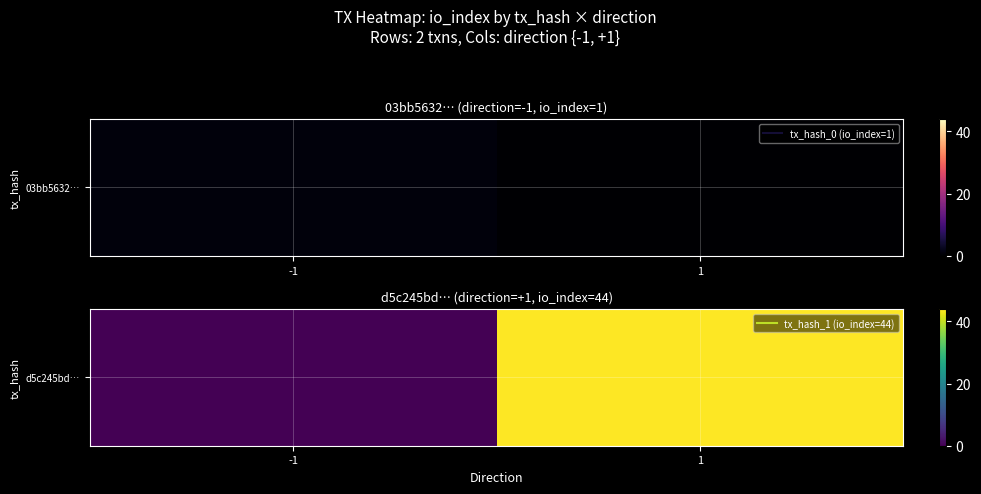

Rank the categories by value from highest to lowest.

1, -1